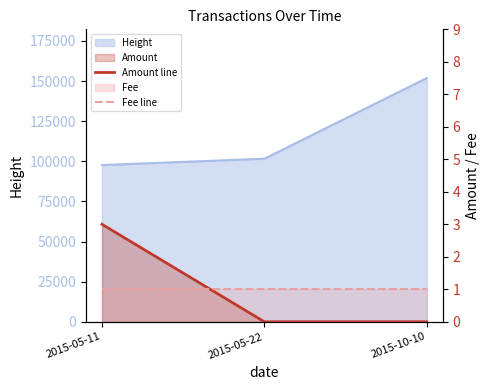

What is the sum of the Fee line values at 2015-05-11 and 2015-05-22?

2